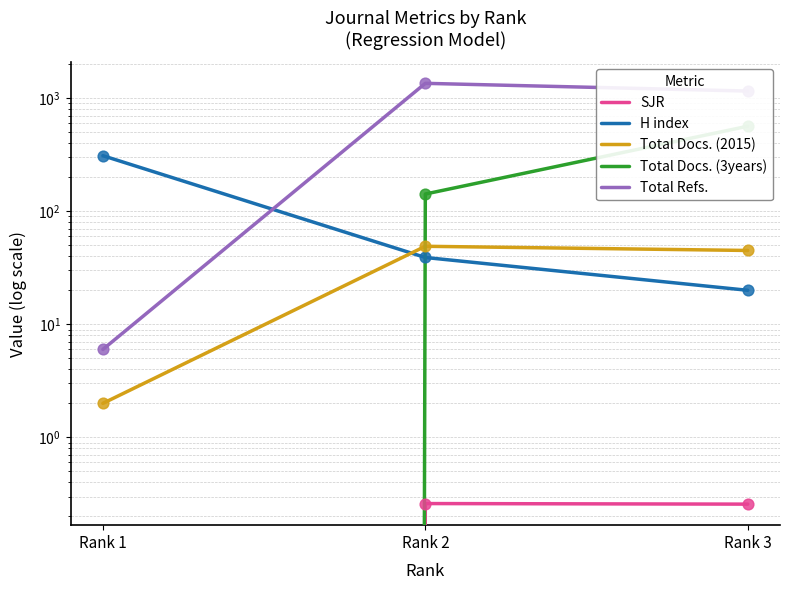

What is the total value across all series at Rank 2?

1583.3